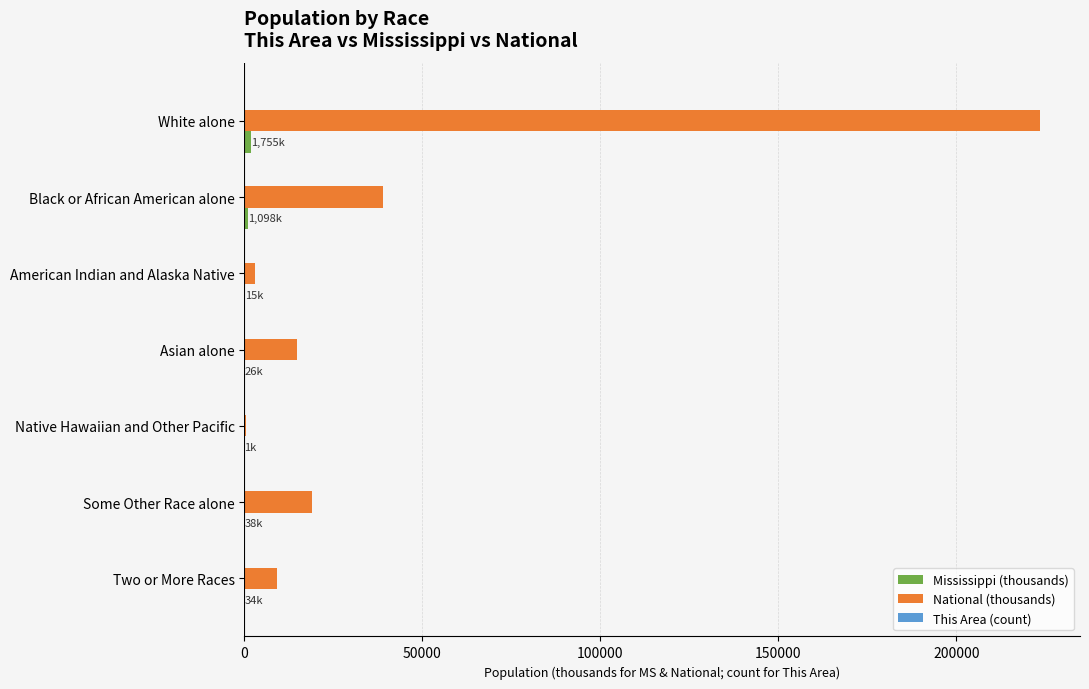

Between White alone and Native Hawaiian and Other Pacific, which series saw the biggest shift?

National (thousands)